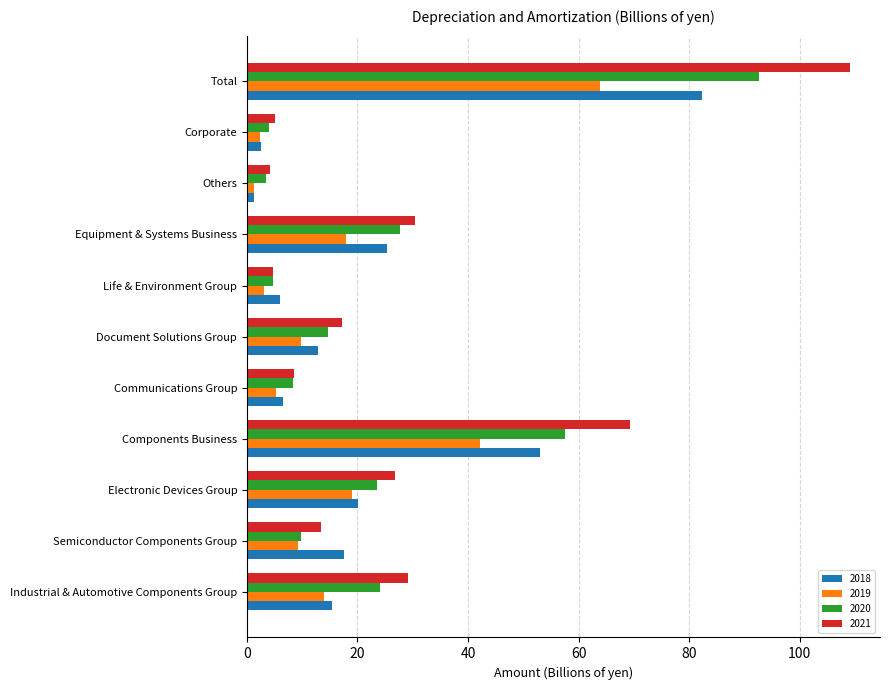

At Components Business, list the series in order from largest to smallest.

2021, 2020, 2018, 2019